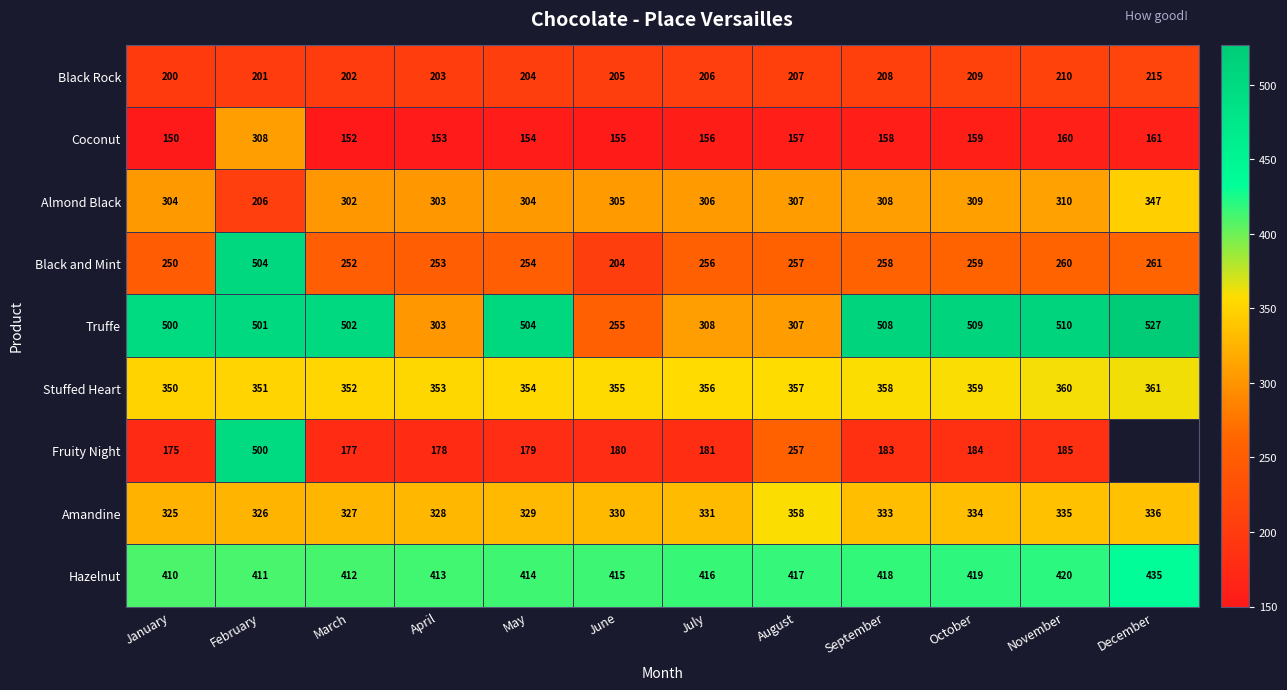

Between September and January, which is larger?

September